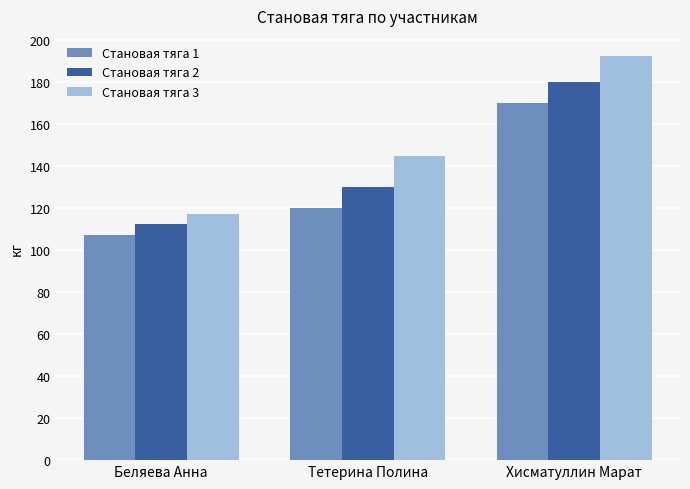

How many bars are there in each group?

3